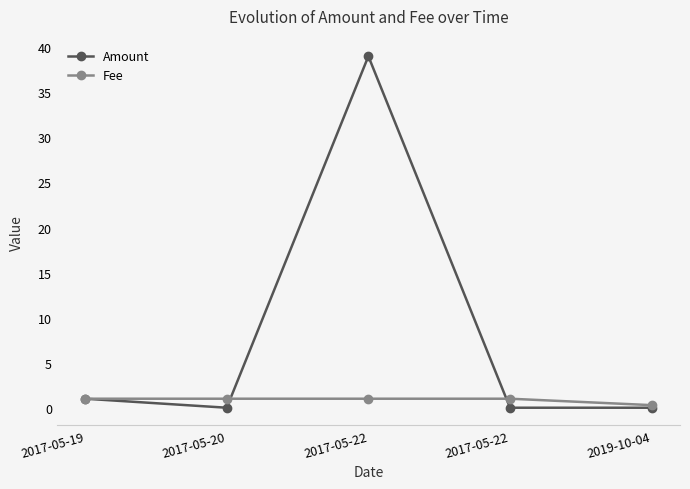

Reading left to right, list all the values displayed in this chart.

Amount: 1.0	0.0	39.0	0.0	0.0
Fee: 1.0	1.0	1.0	1.0	0.3